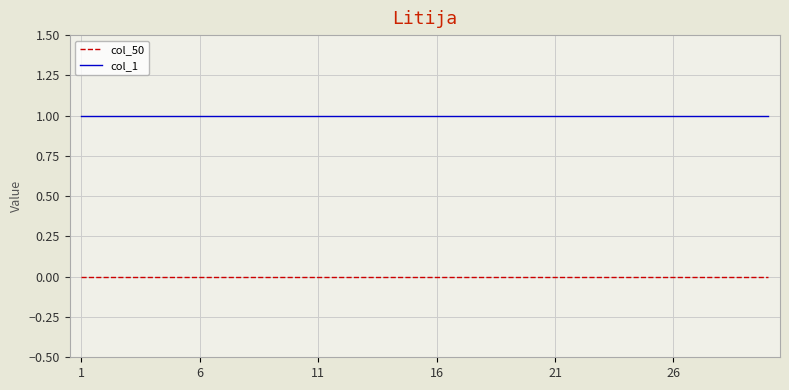

Which series has the largest total across all categories?

col_1